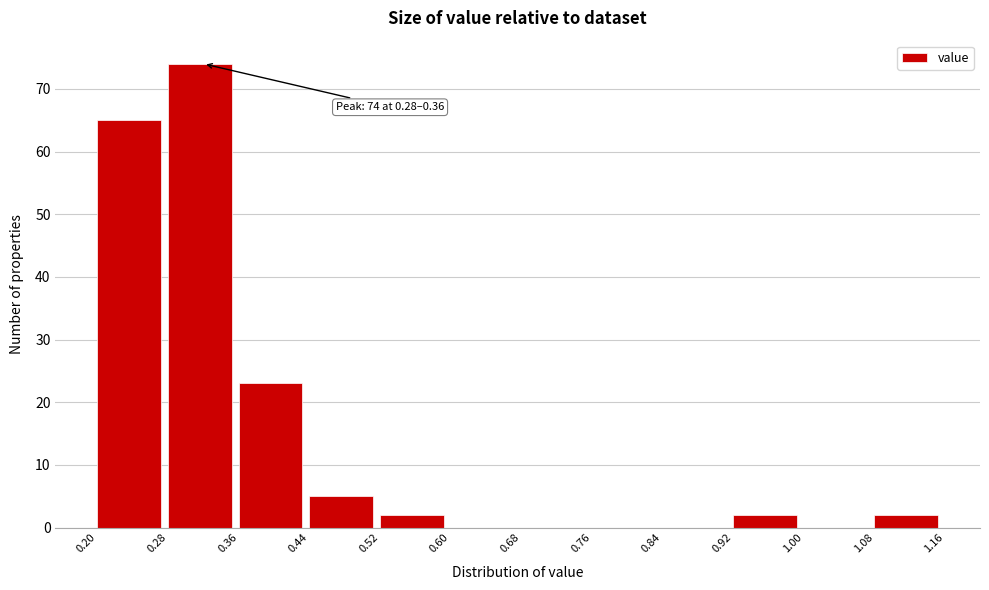

Which range on the x-axis has the tallest bar?

0.28 to 0.36